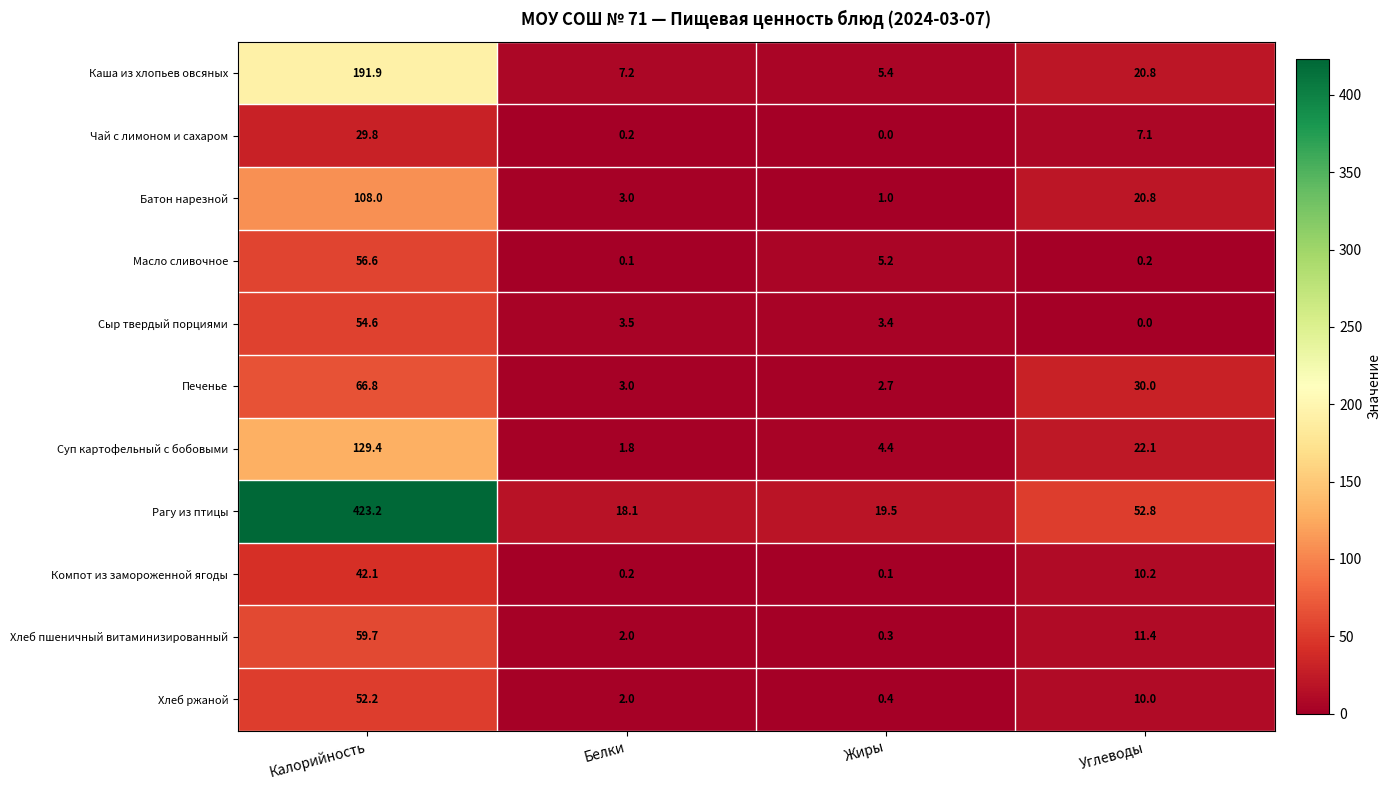

How many data points does each series have?

4